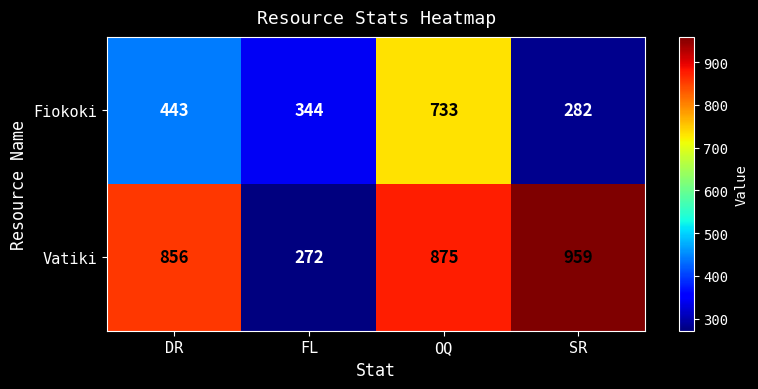

Which series has the largest total across all categories?

Vatiki